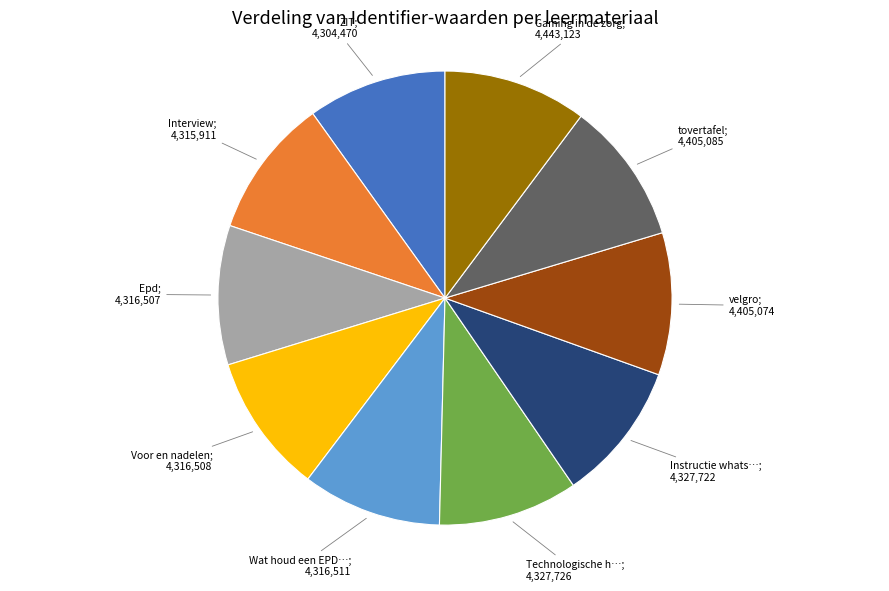

Is there a majority slice in this chart?

No